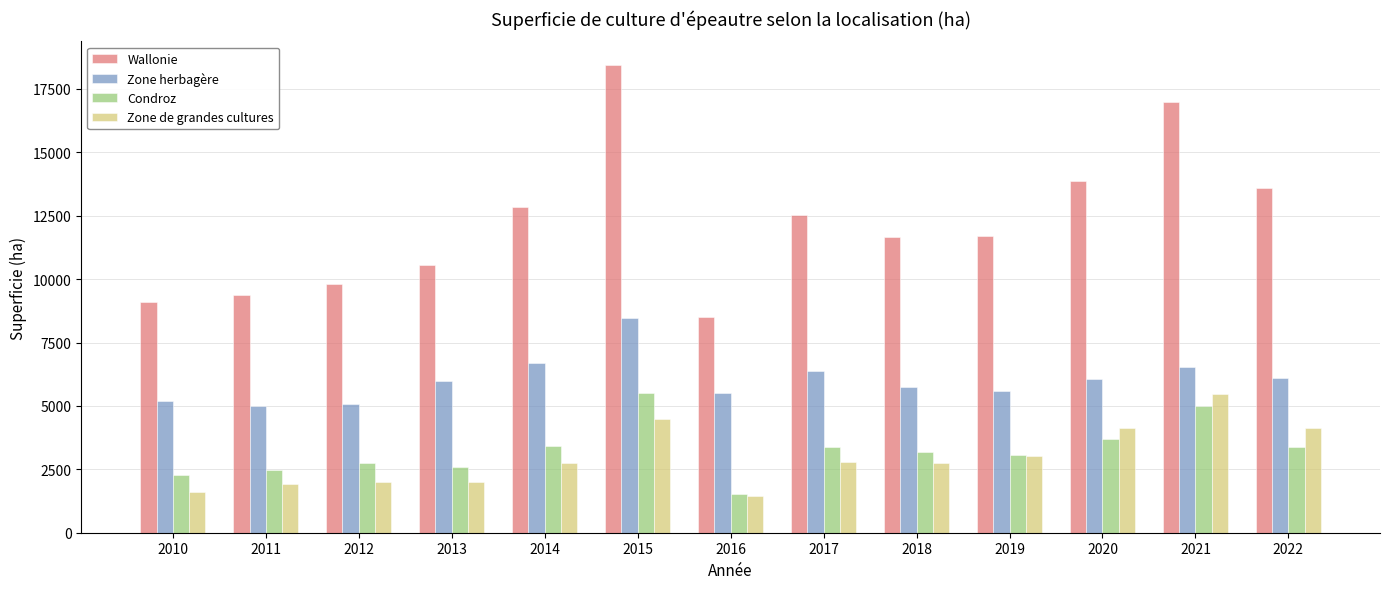

True or false: Condroz has a value of 2261 at 2010.

True